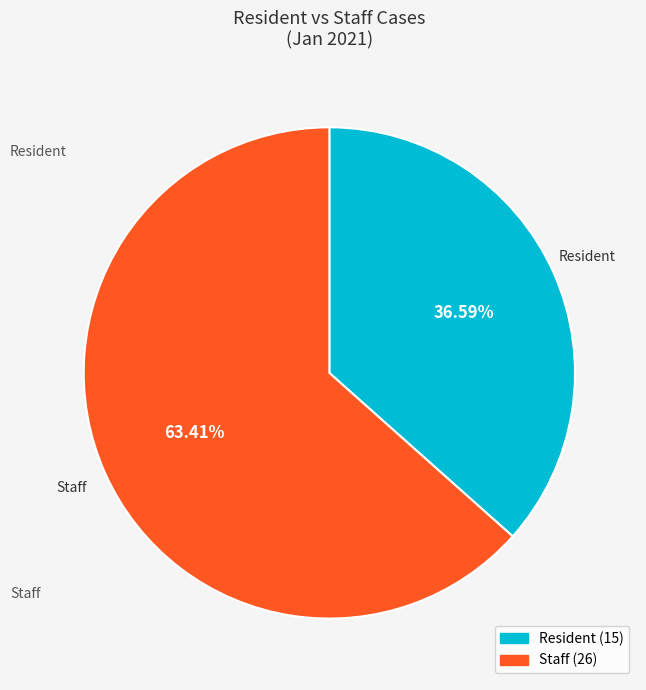

To the nearest percent, what is the average slice percentage?

50%